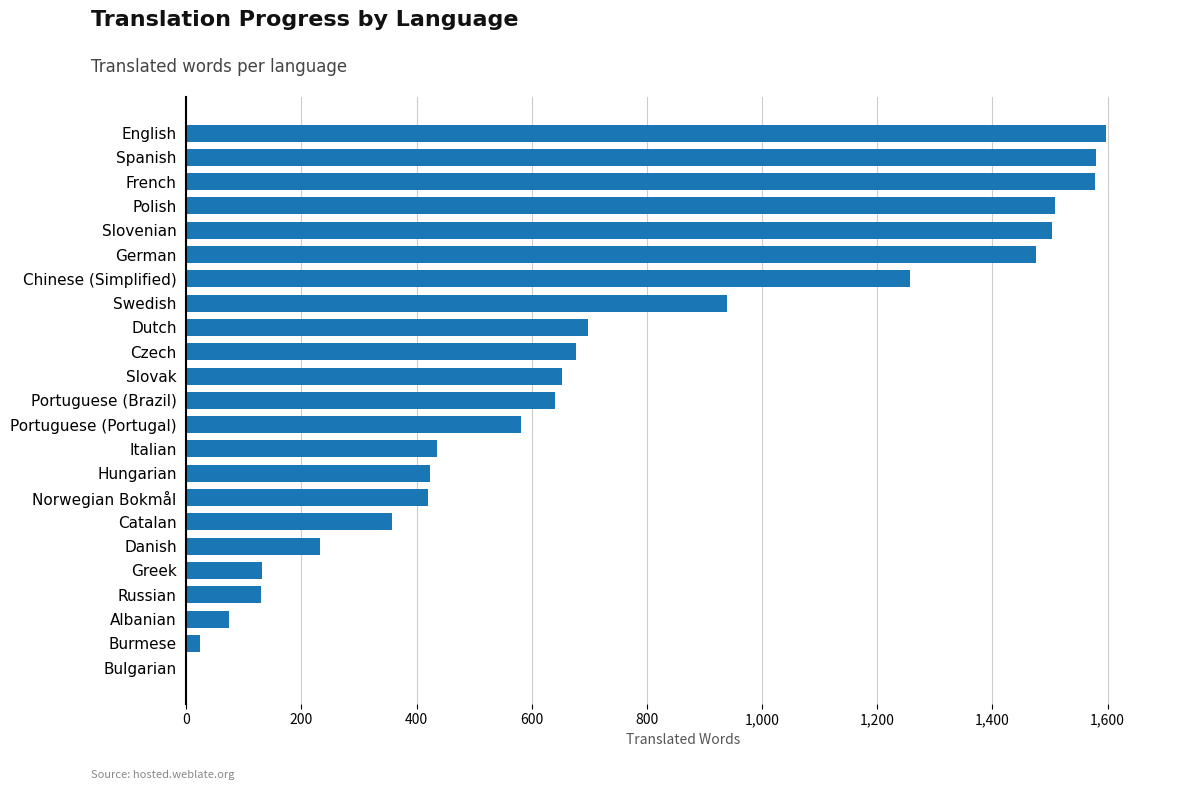

Read the value at Portuguese (Portugal).

581